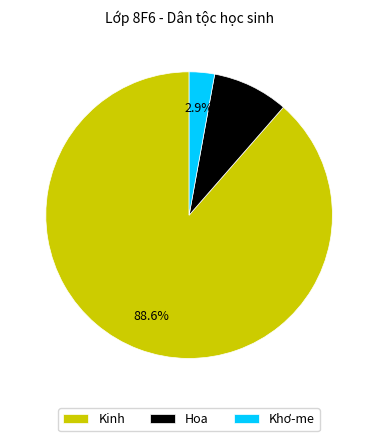

To the nearest percent, what is the difference between the largest and smallest slice percentages?

86%